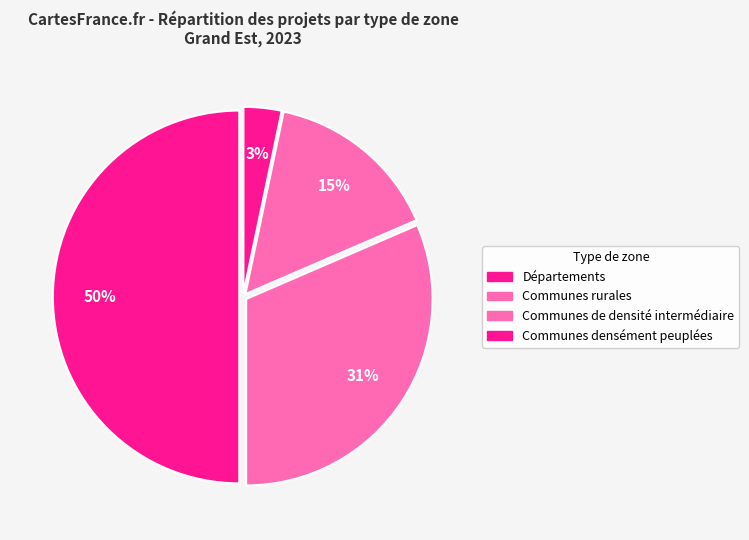

What is the largest slice in the pie chart?

Départements